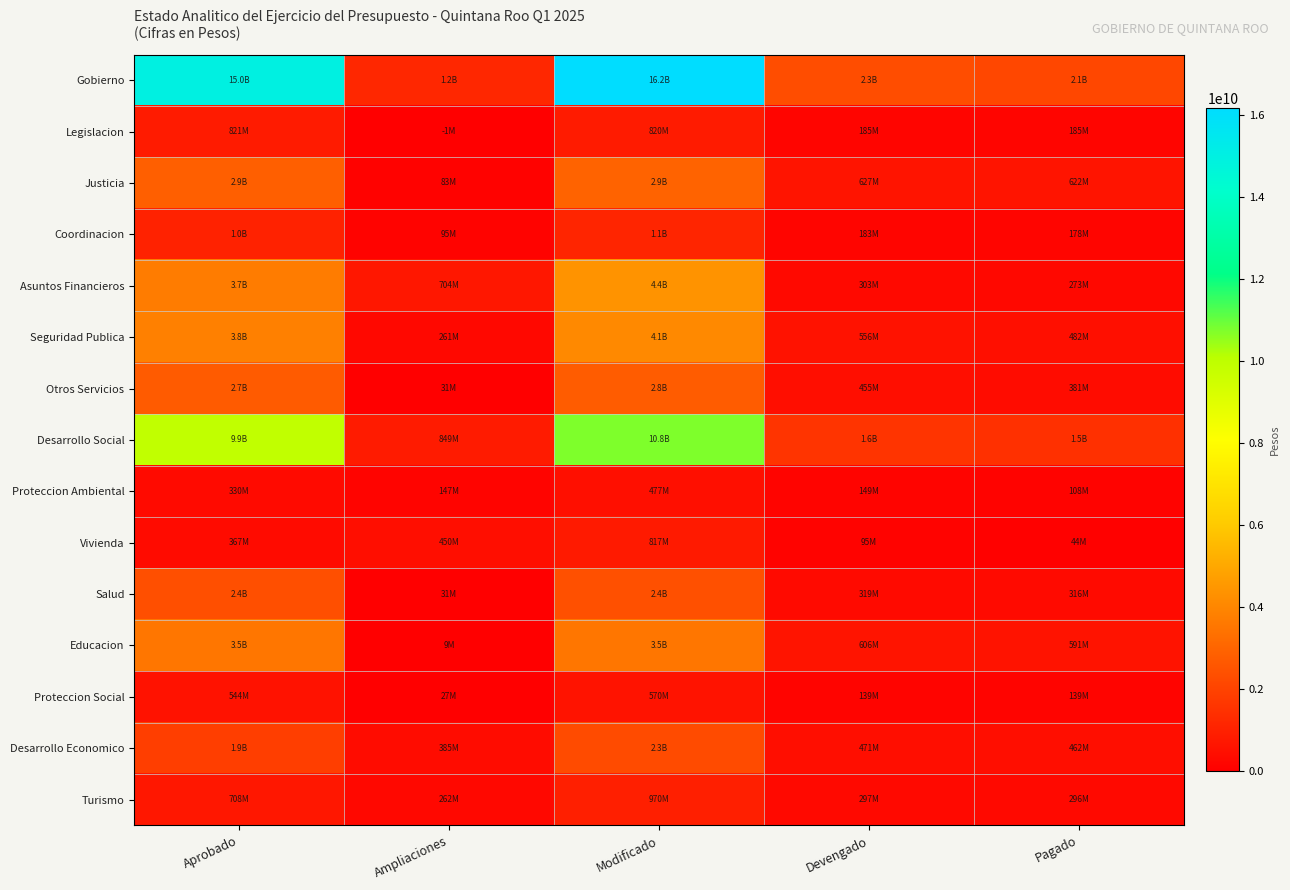

Which series has the largest range (max minus min)?

Gobierno